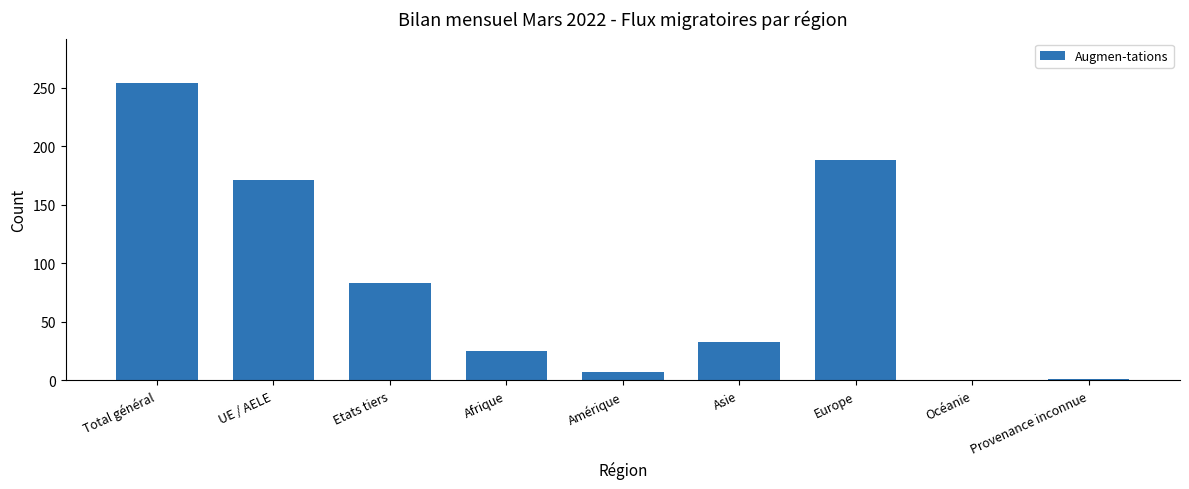

What is the sum of the values at Europe and Provenance inconnue?

189